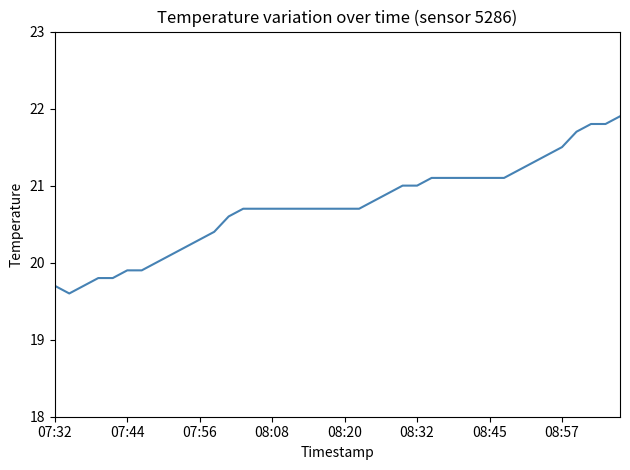

What is the greatest value displayed?

21.9